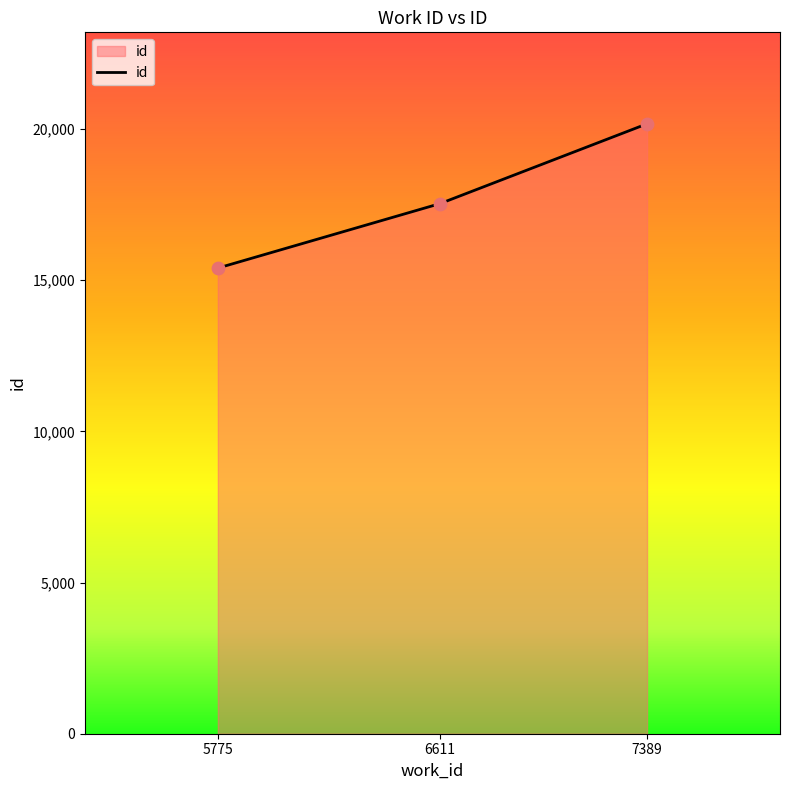

What is the change in value from 6611 to 7389?

+2637